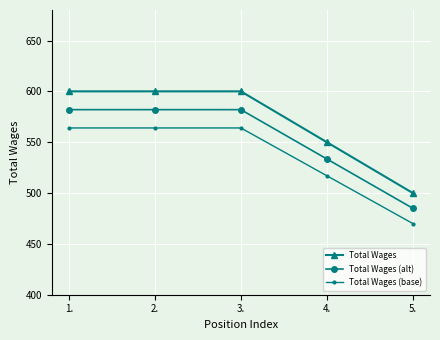

What is the highest value of the Total Wages (base) series?

564.0